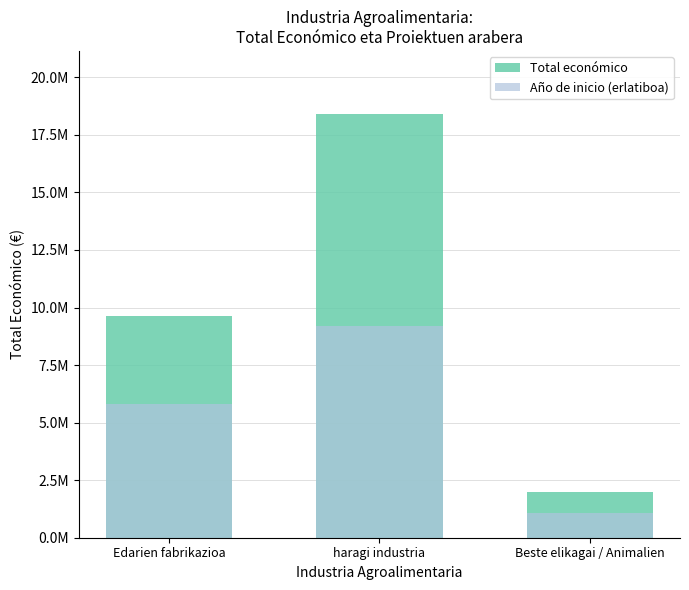

What is the highest value of the Total económico series?

18388562.0